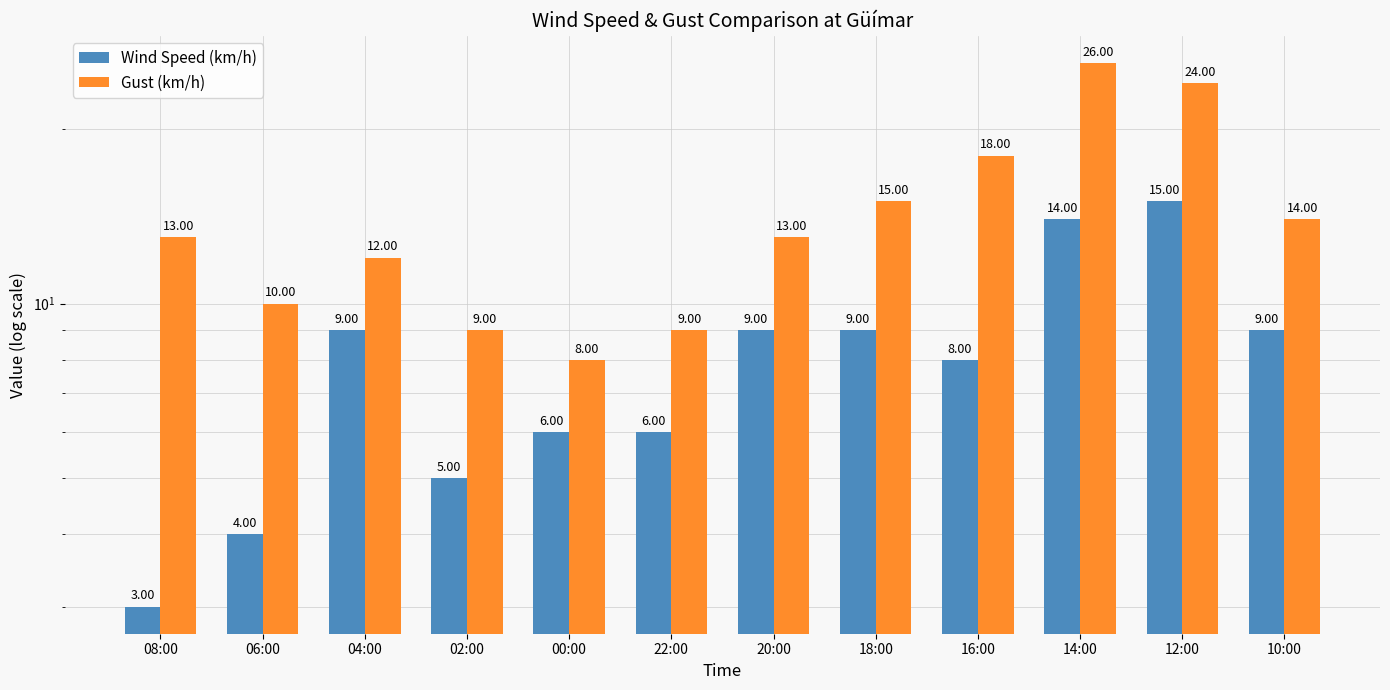

Rank the series by their average value, from highest to lowest.

Gust (km/h), Wind Speed (km/h)